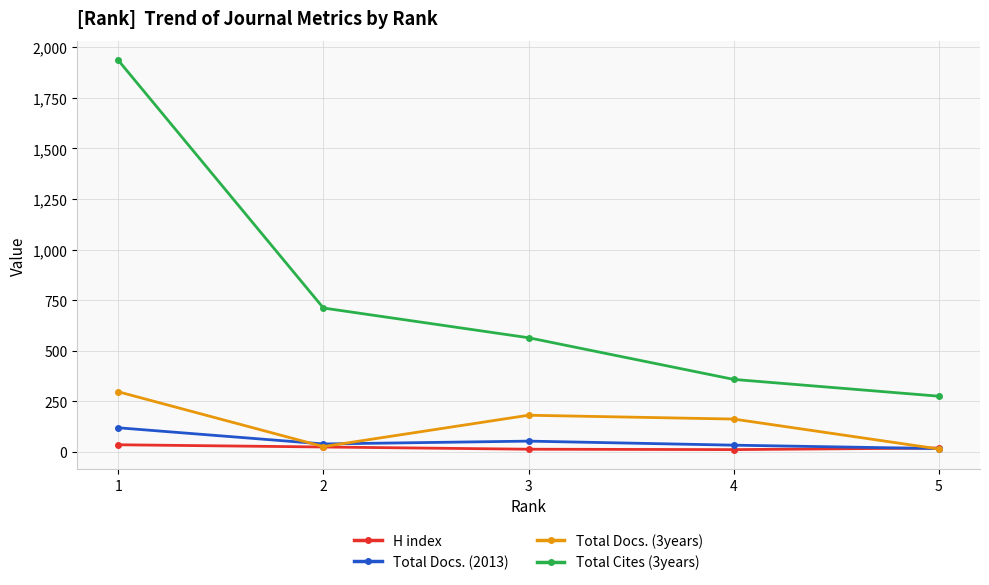

Which series has the widest spread of values?

Total Cites (3years)